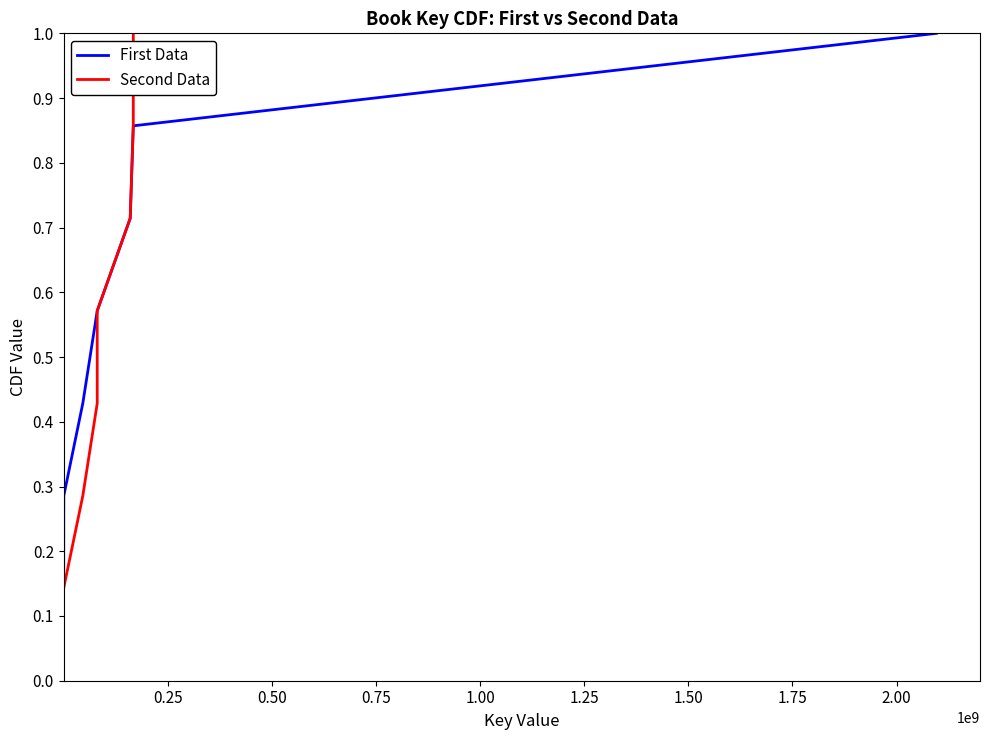

What is the sum of all Second Data values?

4.0